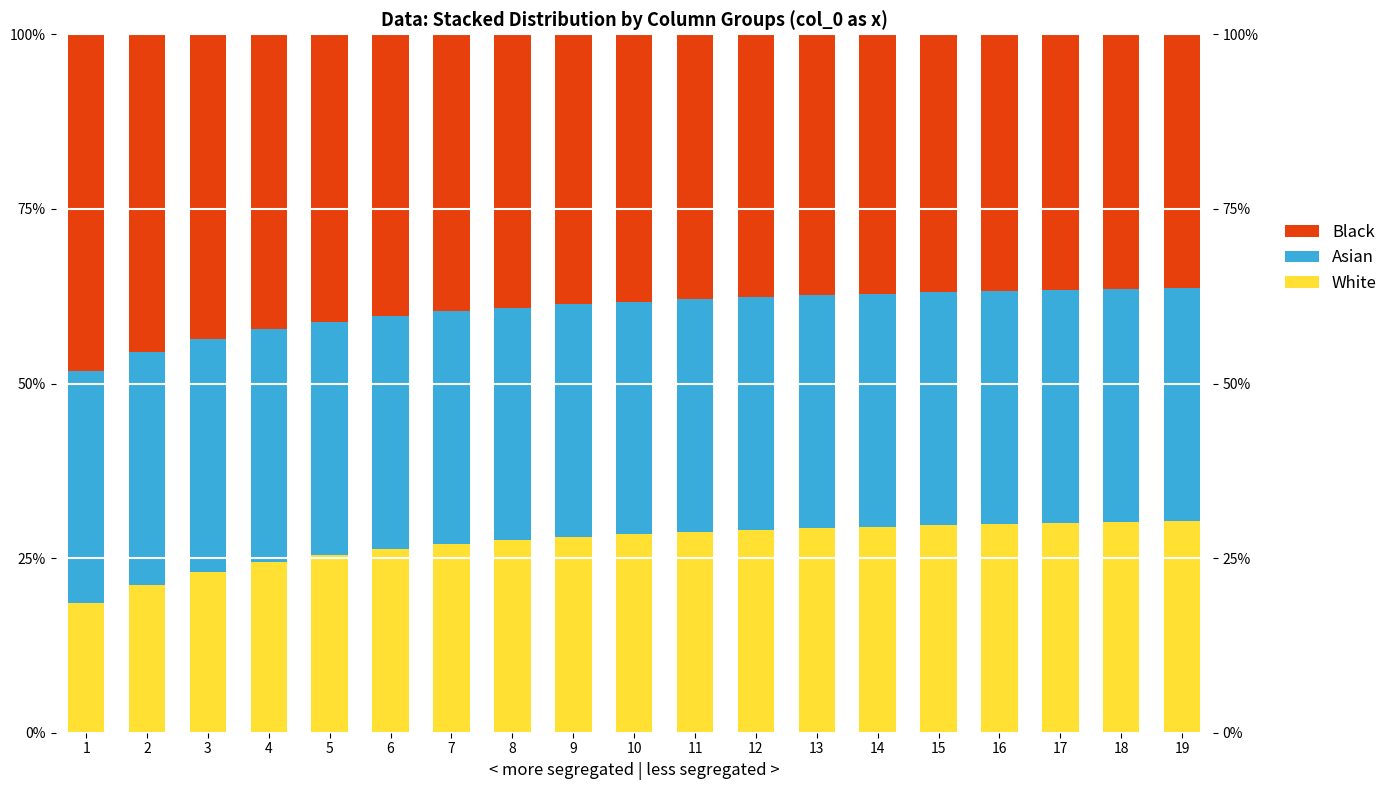

At 8, list the series in order from smallest to largest.

White, Asian, Black